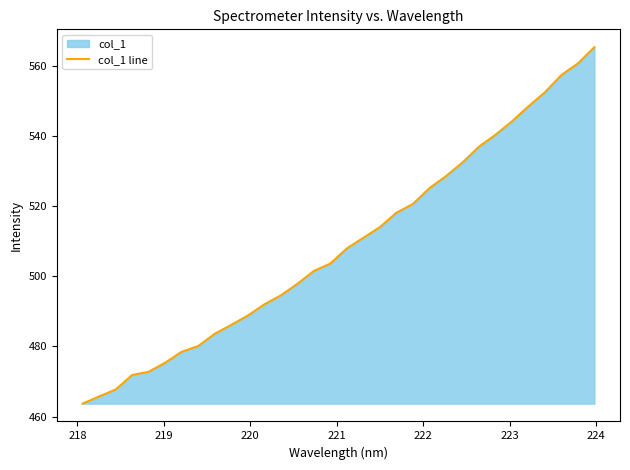

How many lines are shown in the chart?

1